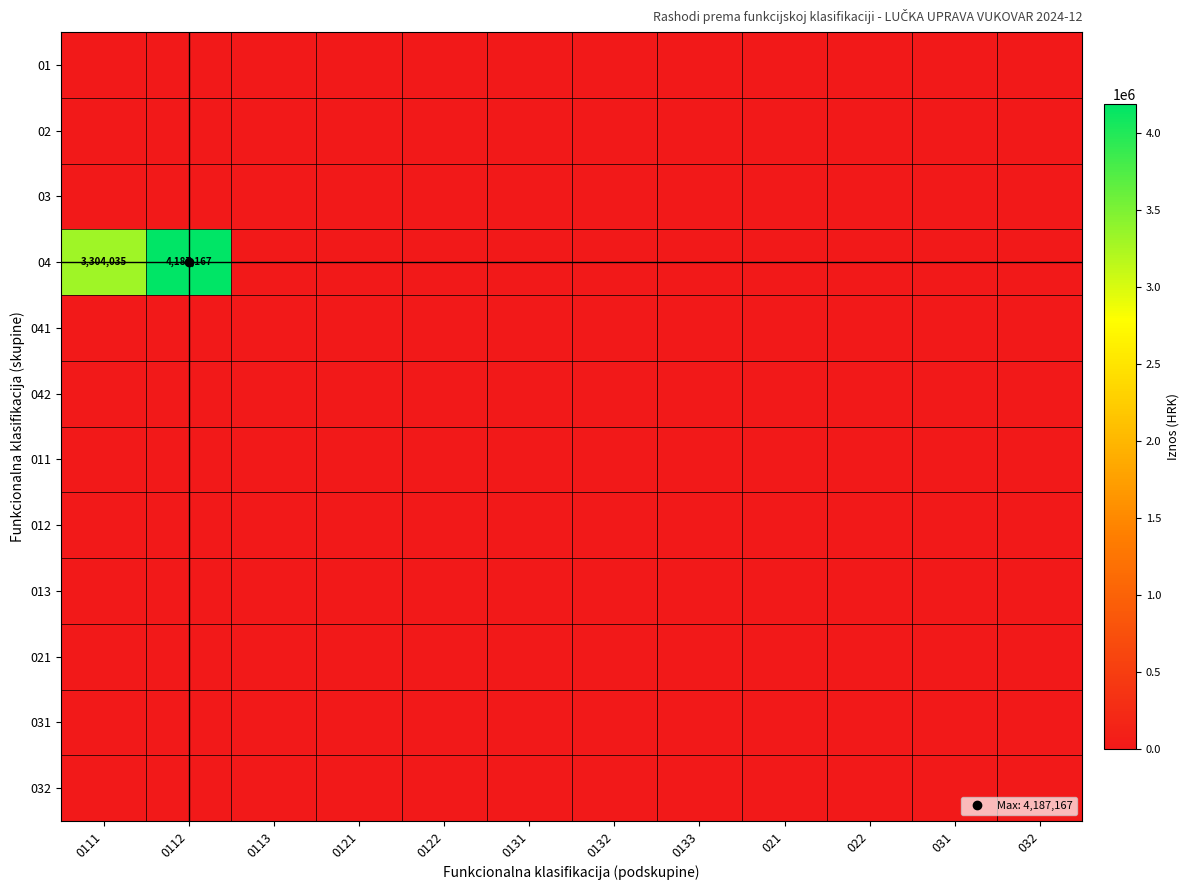

How many categories are shown in the chart?

12